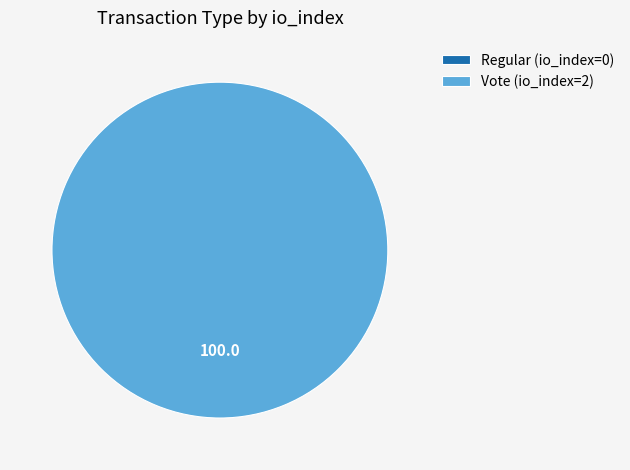

How many slices are in this pie chart?

2